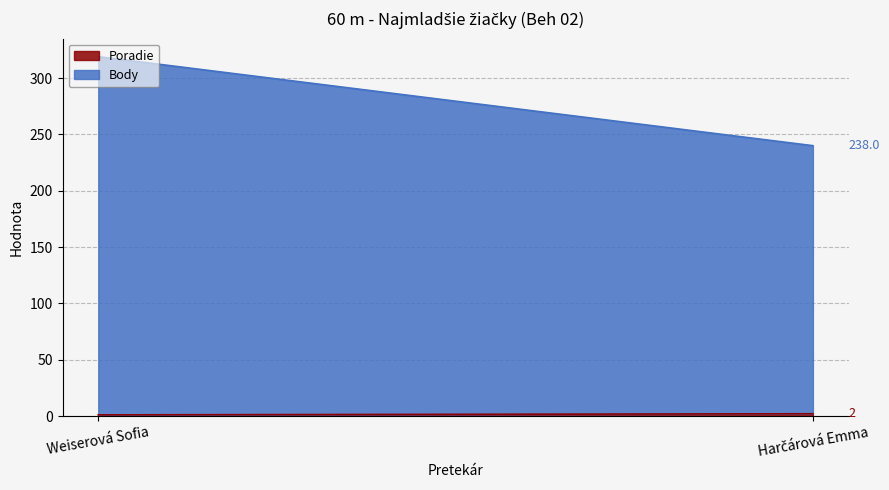

The value of Body at Harčárová Emma is 238. True or false?

True